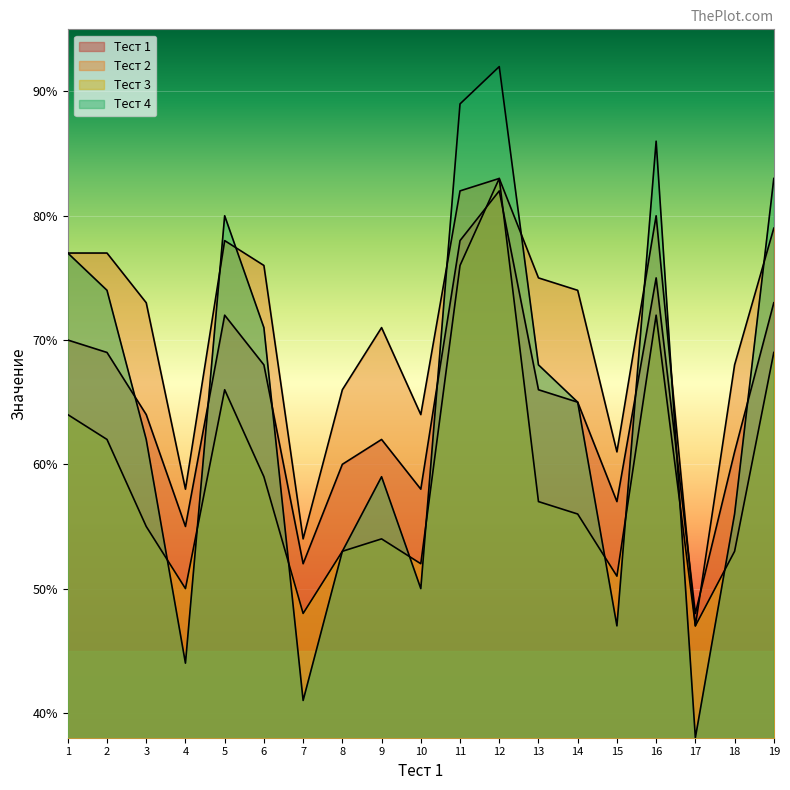

The value of Тест 4 at 12 is 121. True or false?

False